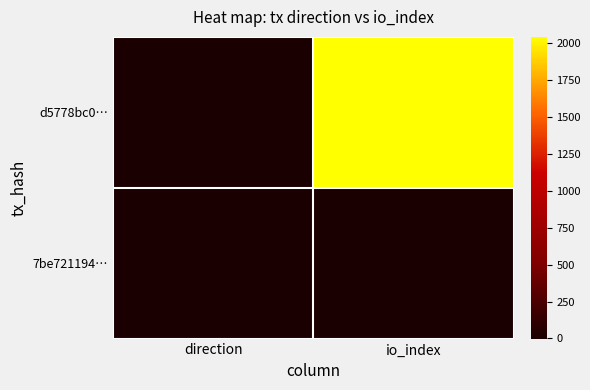

How many distinct data groups are displayed?

2